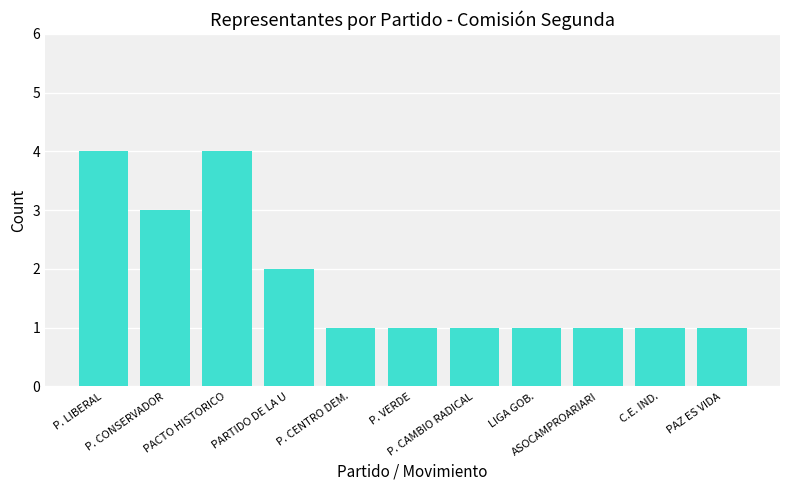

What value does the data have at ASOCAMPROARIARI?

1